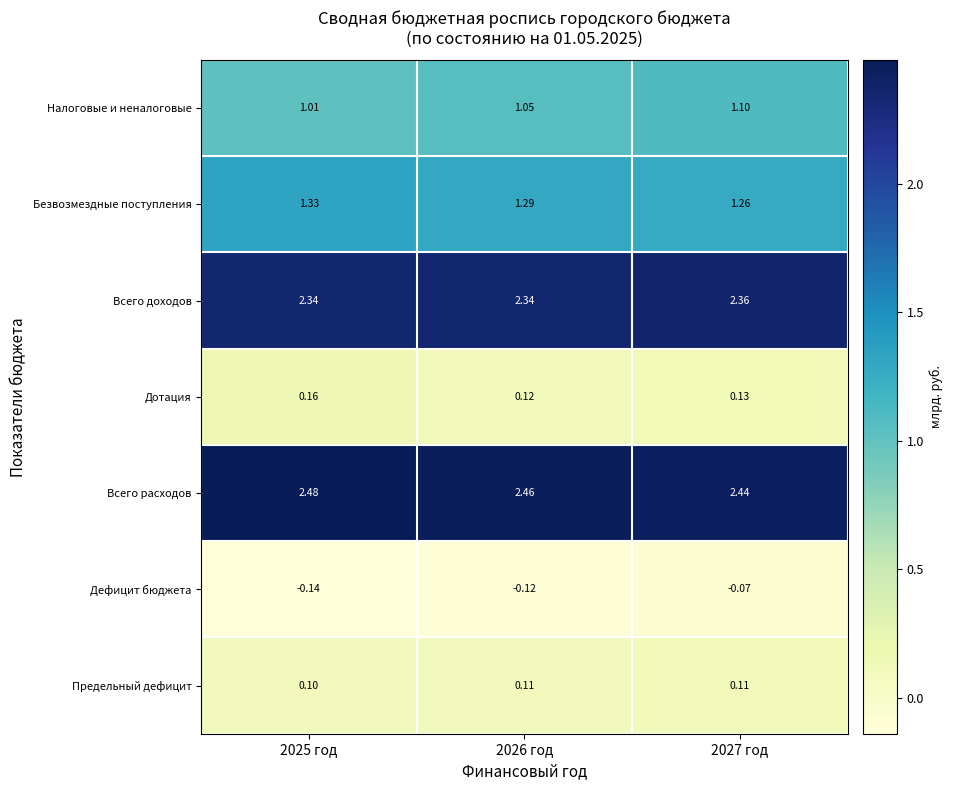

What is the total value across all series at 2025 год?

7.3